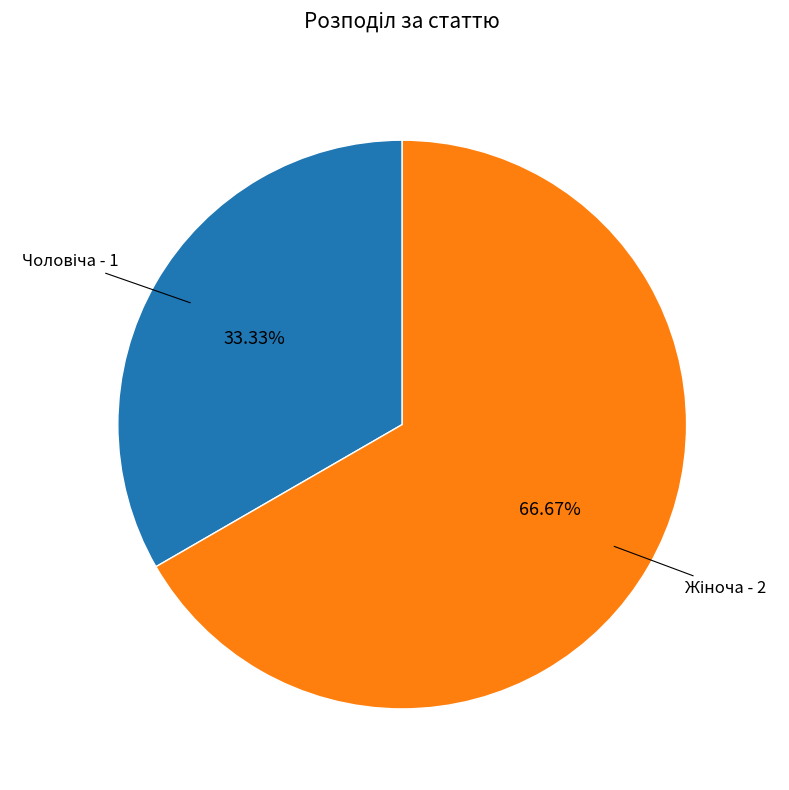

Is there a majority slice in this chart?

Yes